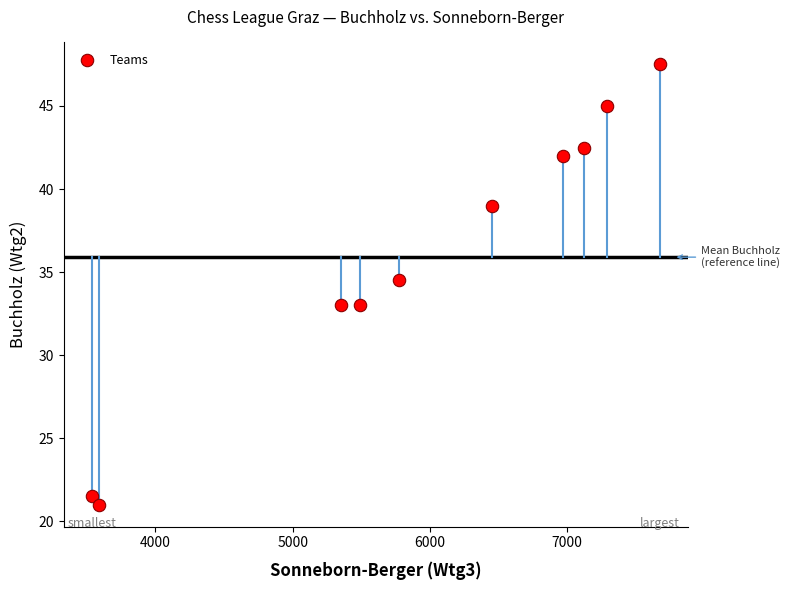

What Y value in the scatter plot is closest to 34?

34.5